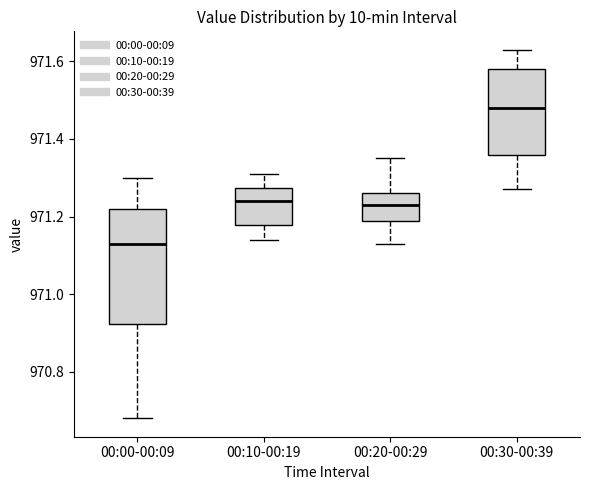

Where does the median line of the box for 00:10-00:19 sit on the y-axis? The values are not printed on the chart, so give them approximately, as read against the axis.

971.24